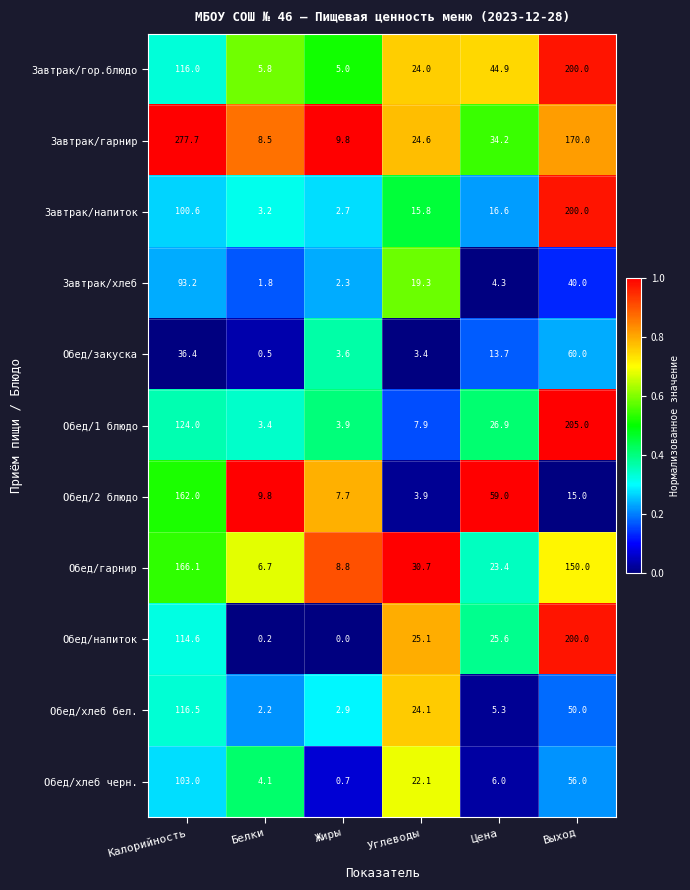

What is the spread (max minus min) of values at Жиры?

9.8